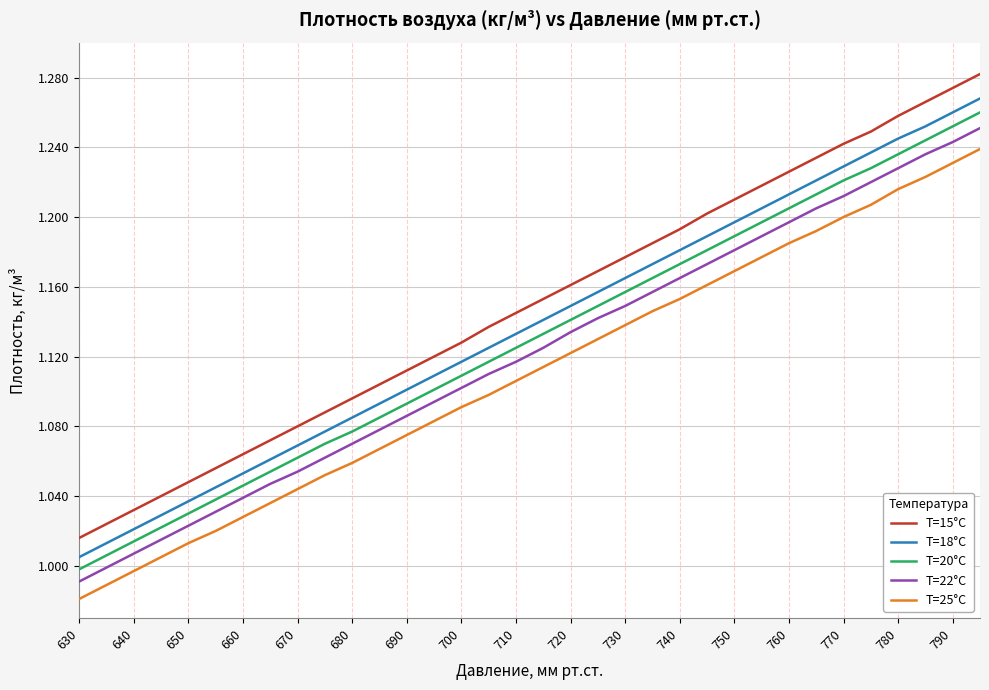

Which series has the largest range (max minus min)?

T=15°C